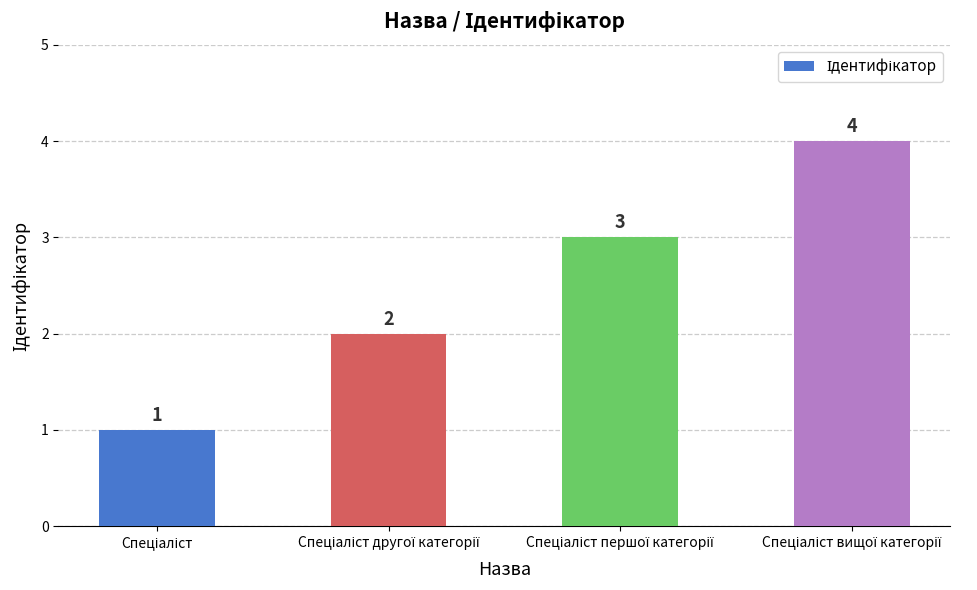

How many values are between 2 and 4?

3